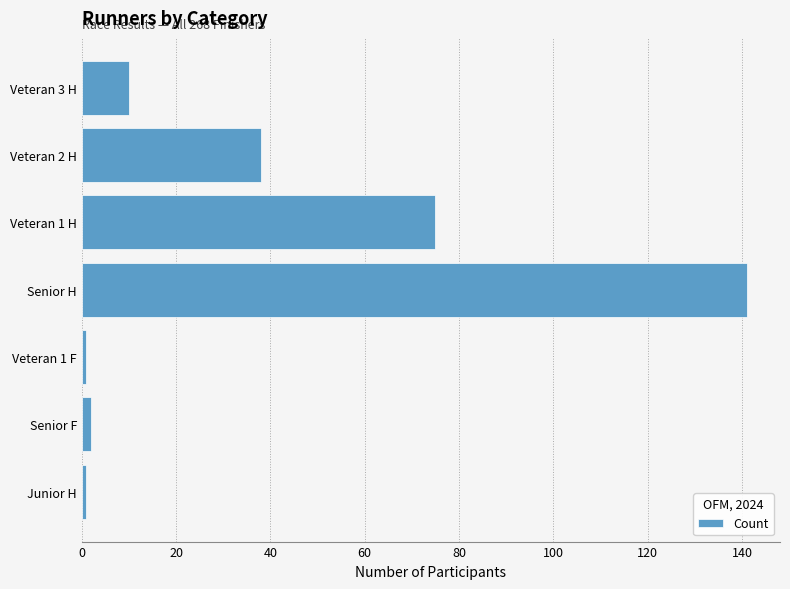

The value at Veteran 2 H is 38. True or false?

True